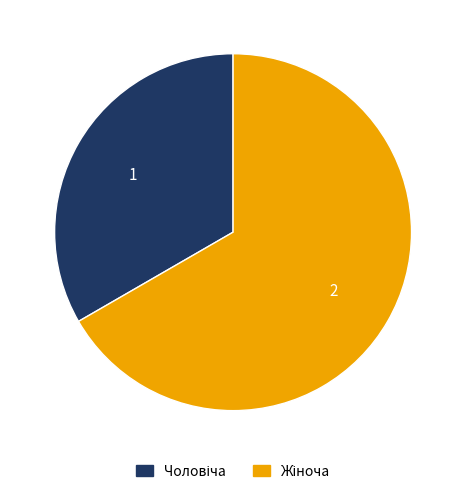

Is there any slice that represents more than half of the pie?

Yes